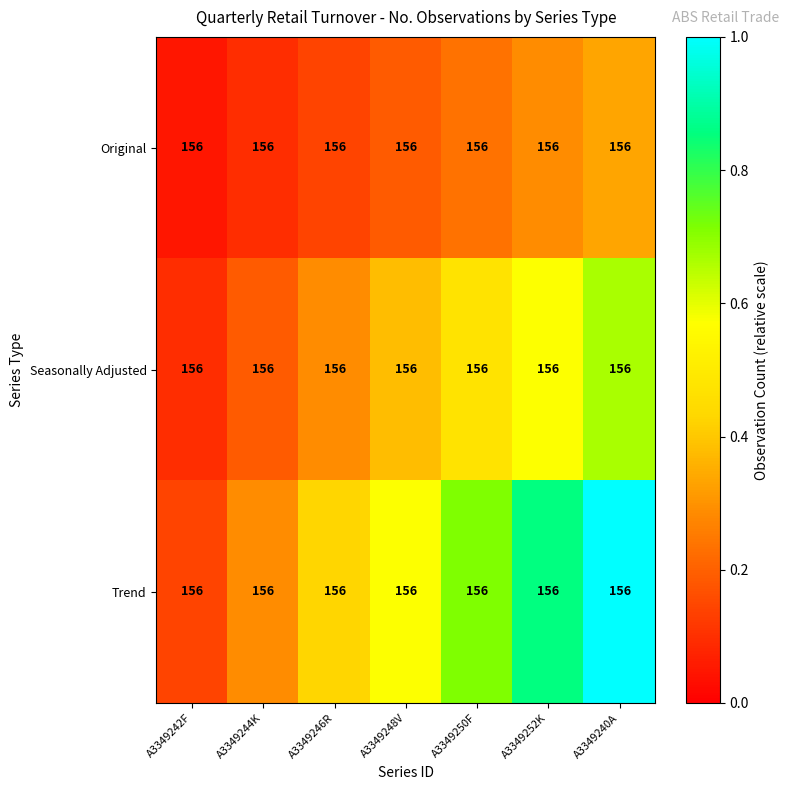

Between A3349248V and A3349246R, which is larger?

A3349248V